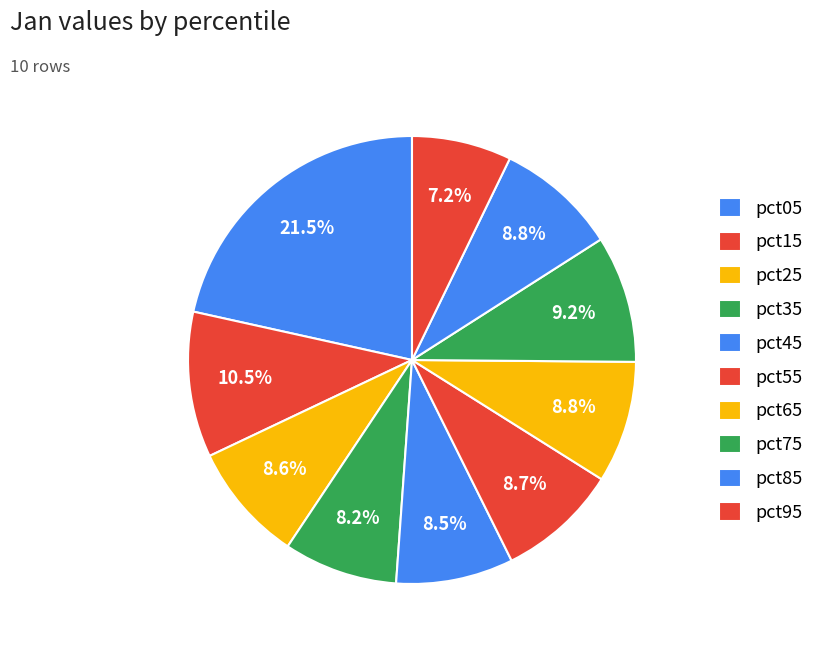

Rank the categories by value from lowest to highest.

pct95, pct35, pct45, pct25, pct55, pct85, pct65, pct75, pct15, pct05